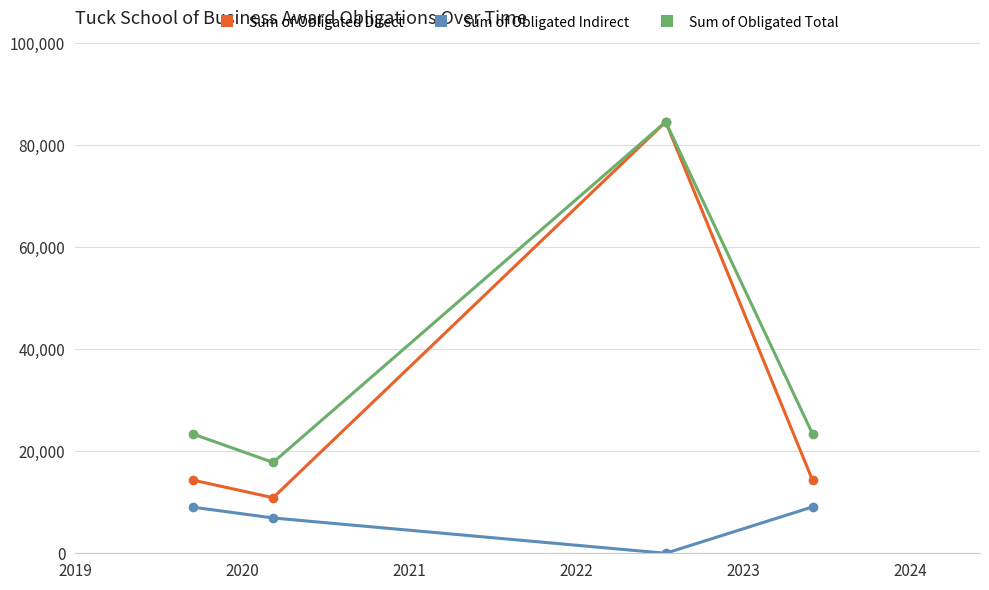

How many distinct data groups are displayed?

3